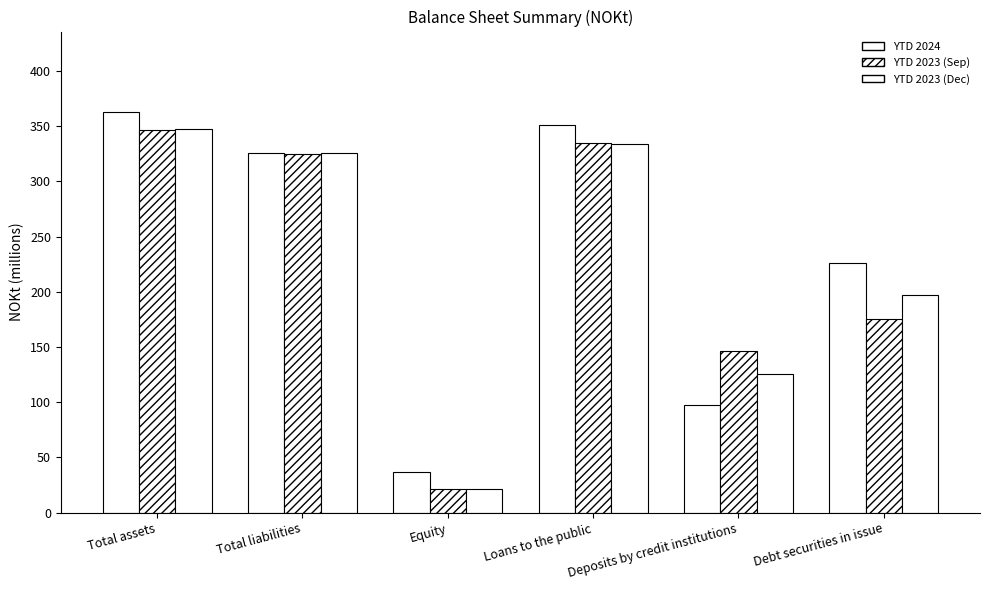

Between Total assets and Equity, which series saw the biggest shift?

YTD 2024